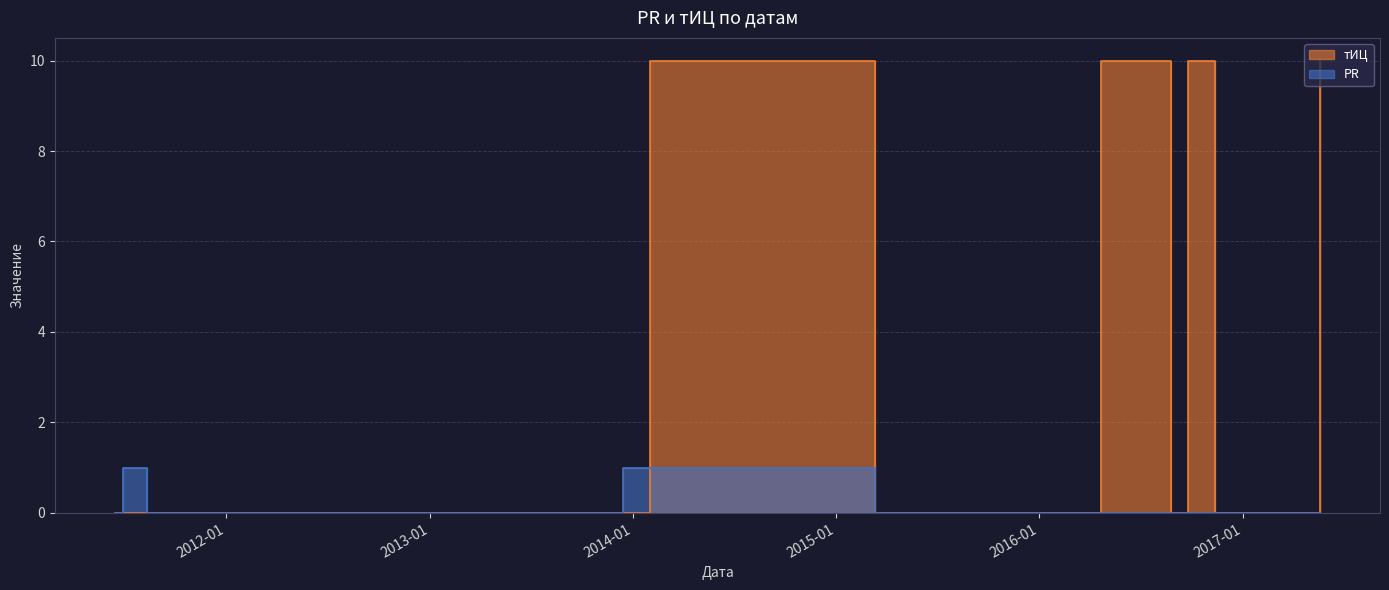

What is the difference between the maximum and second lowest values in the PR series?

1